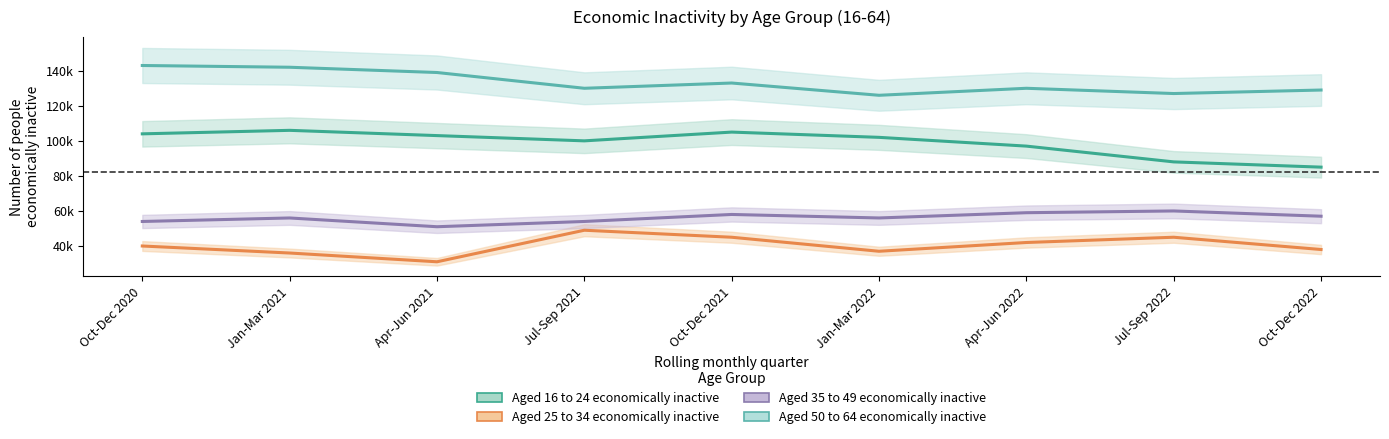

At which label is Aged 25 to 34 economically inactive closest to 40000?

Oct-Dec 2020